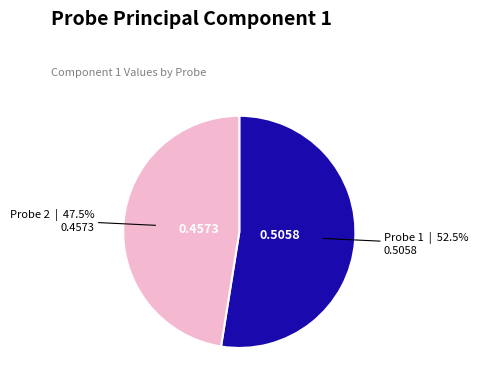

Does any single category account for the majority?

Yes